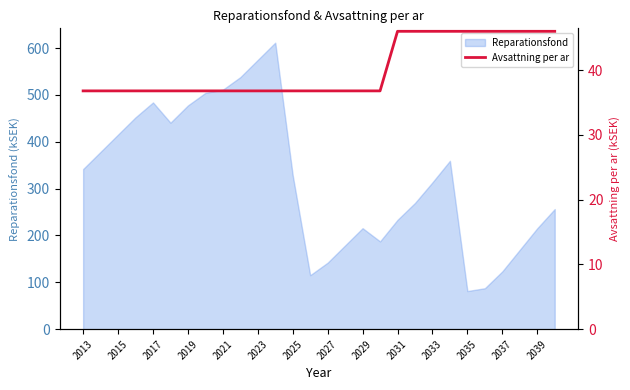

What is the average value?

40.1